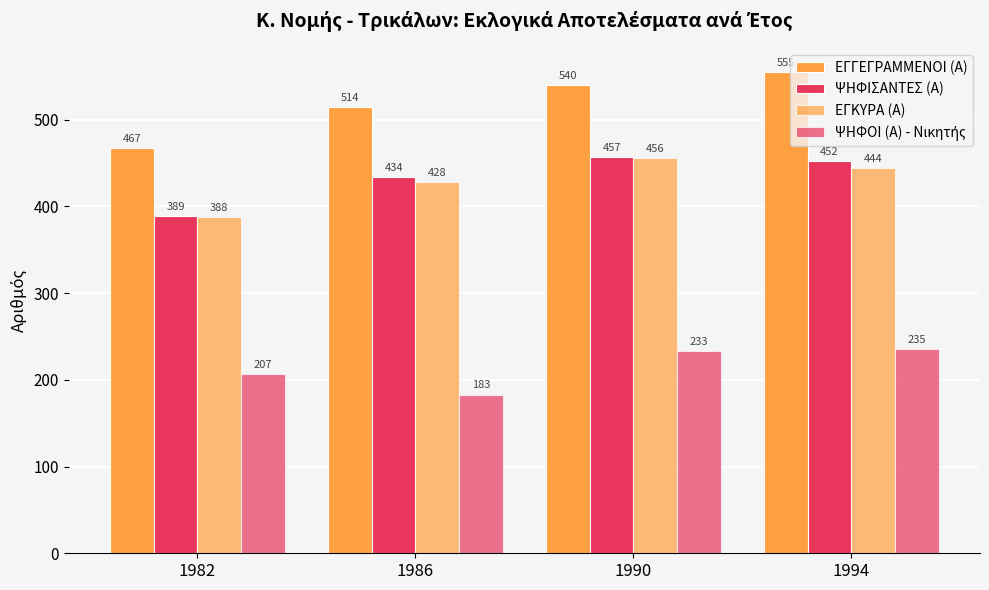

Reading left to right, extract all data points from this chart.

ΕΓΓΕΓΡΑΜΜΕΝΟΙ (Α): 1982=467	1986=514	1990=540	1994=555
ΨΗΦΙΣΑΝΤΕΣ (Α): 1982=389	1986=434	1990=457	1994=452
ΕΓΚΥΡΑ (Α): 1982=388	1986=428	1990=456	1994=444
ΨΗΦΟΙ (Α) - Νικητής: 1982=207	1986=183	1990=233	1994=235